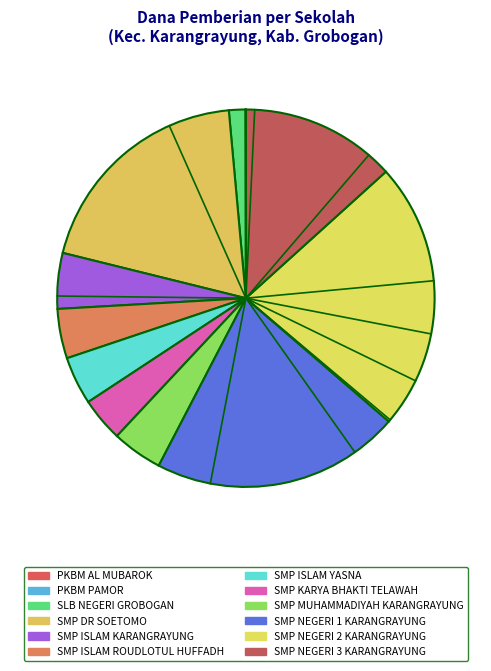

The SMP ISLAM KARANGRAYUNG slice represents 5% of the pie. True or false?

True